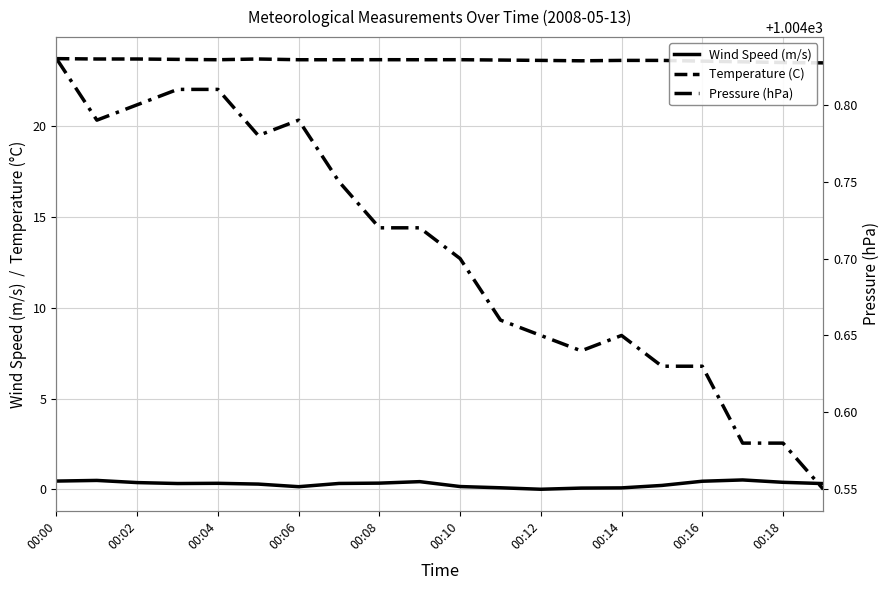

True or false: Temperature (C) and Pressure (hPa) cross at least once.

False